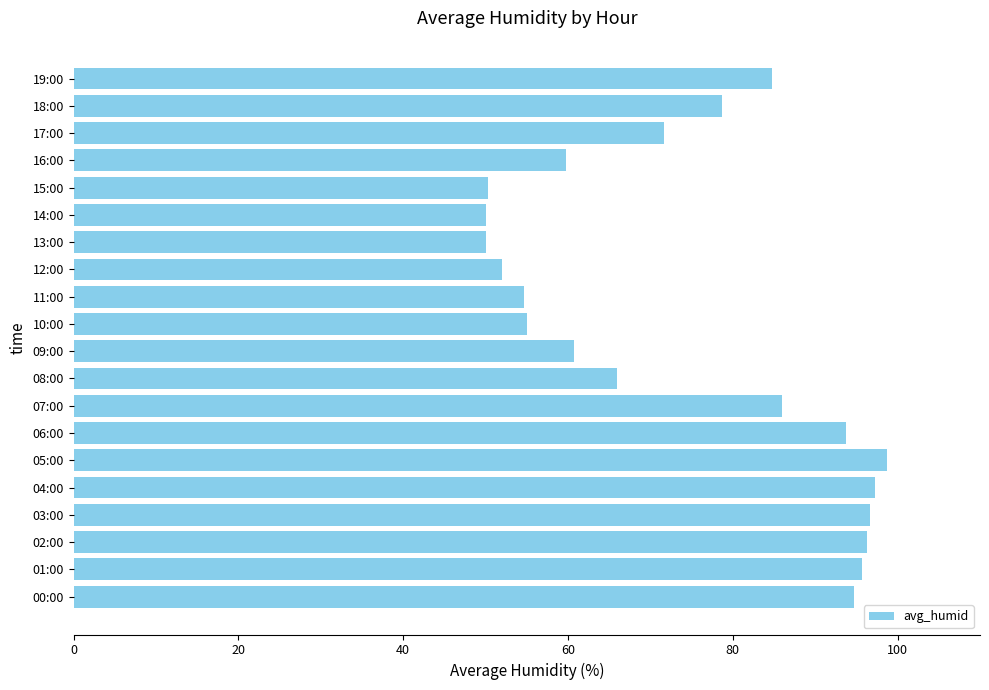

What is the sum of all values?

1492.6